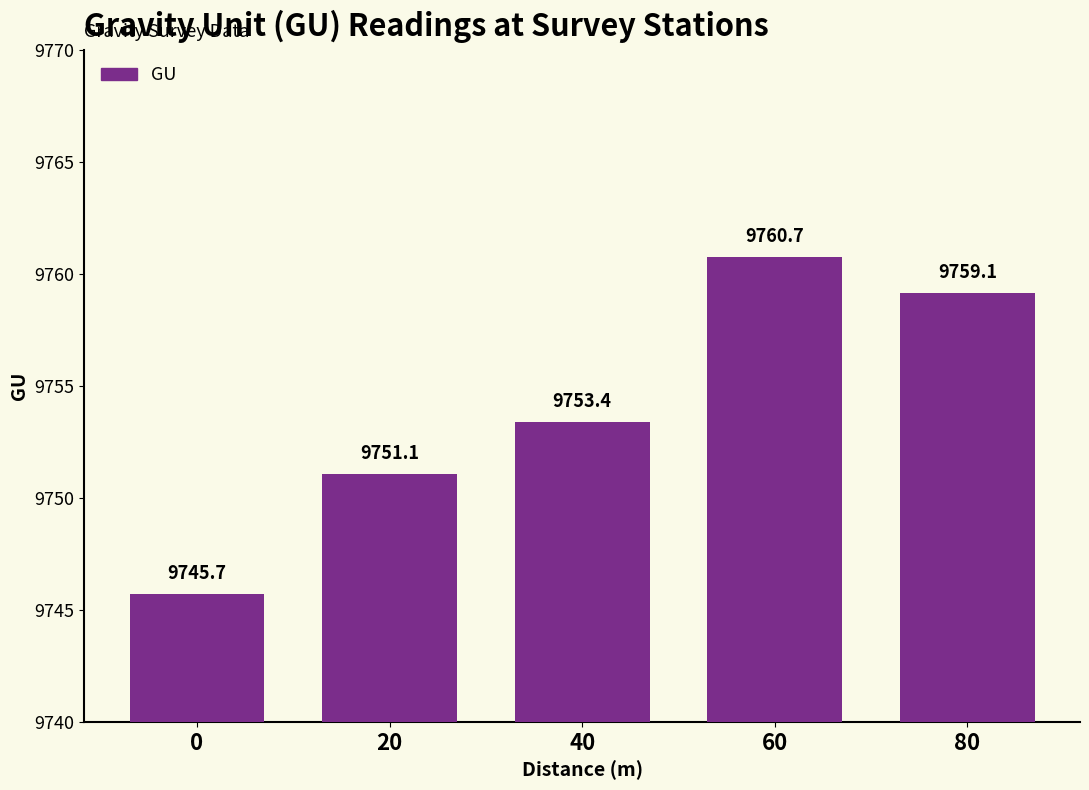

Which has a higher value, 0 or 40?

40